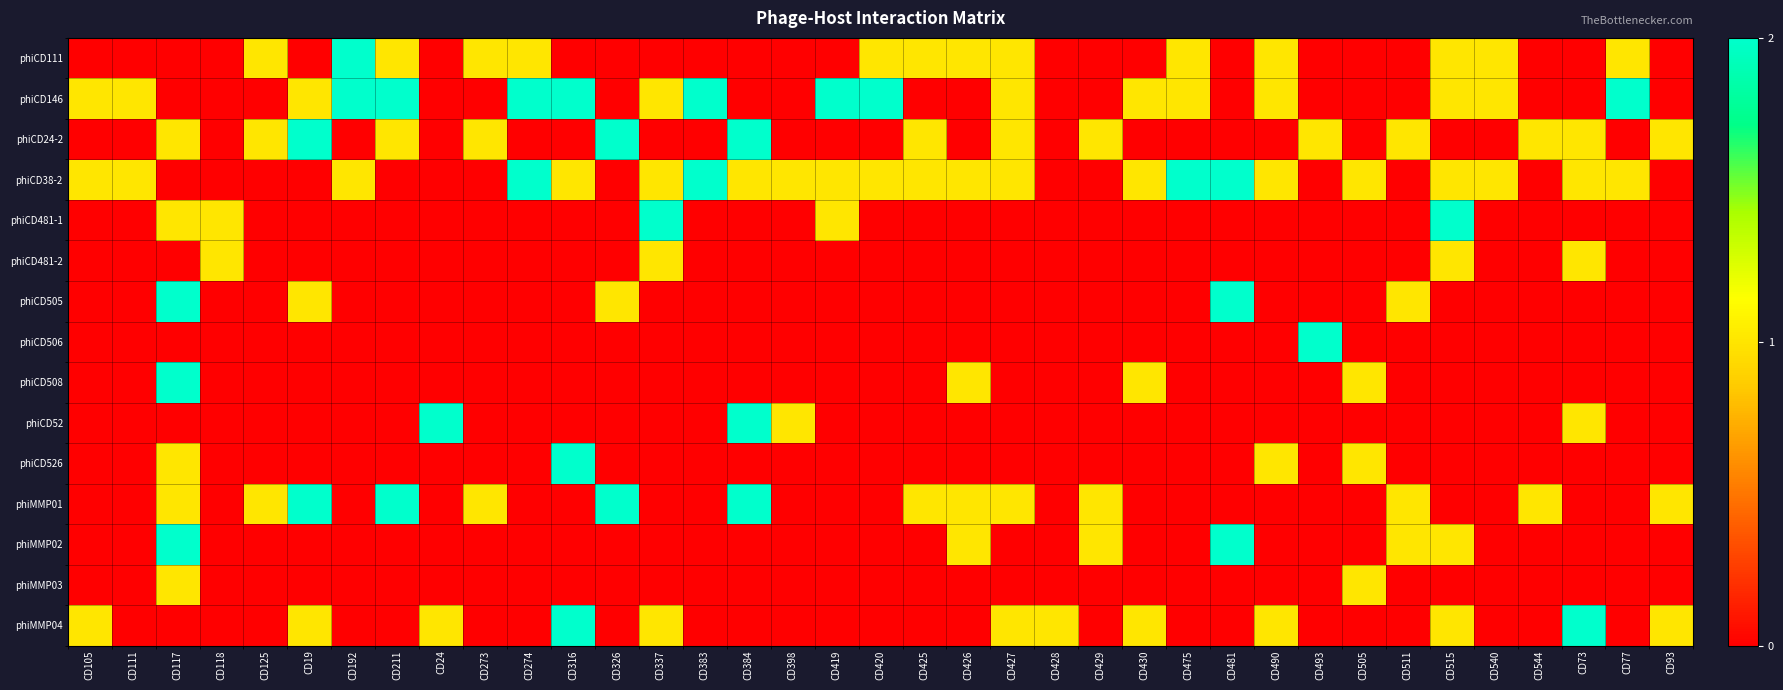

At how many categories does at least one series exceed 1?

19